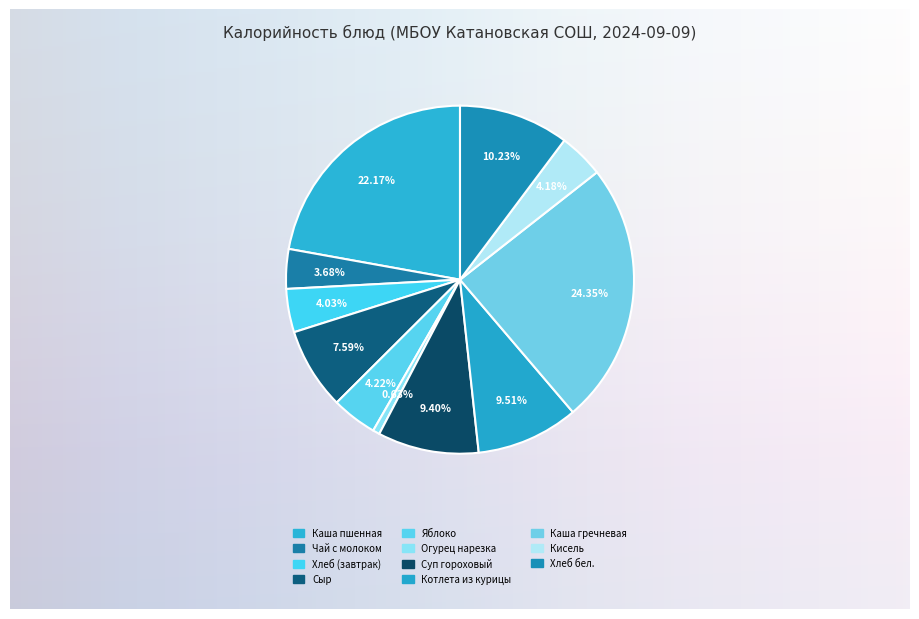

How many segments does this pie chart have?

11